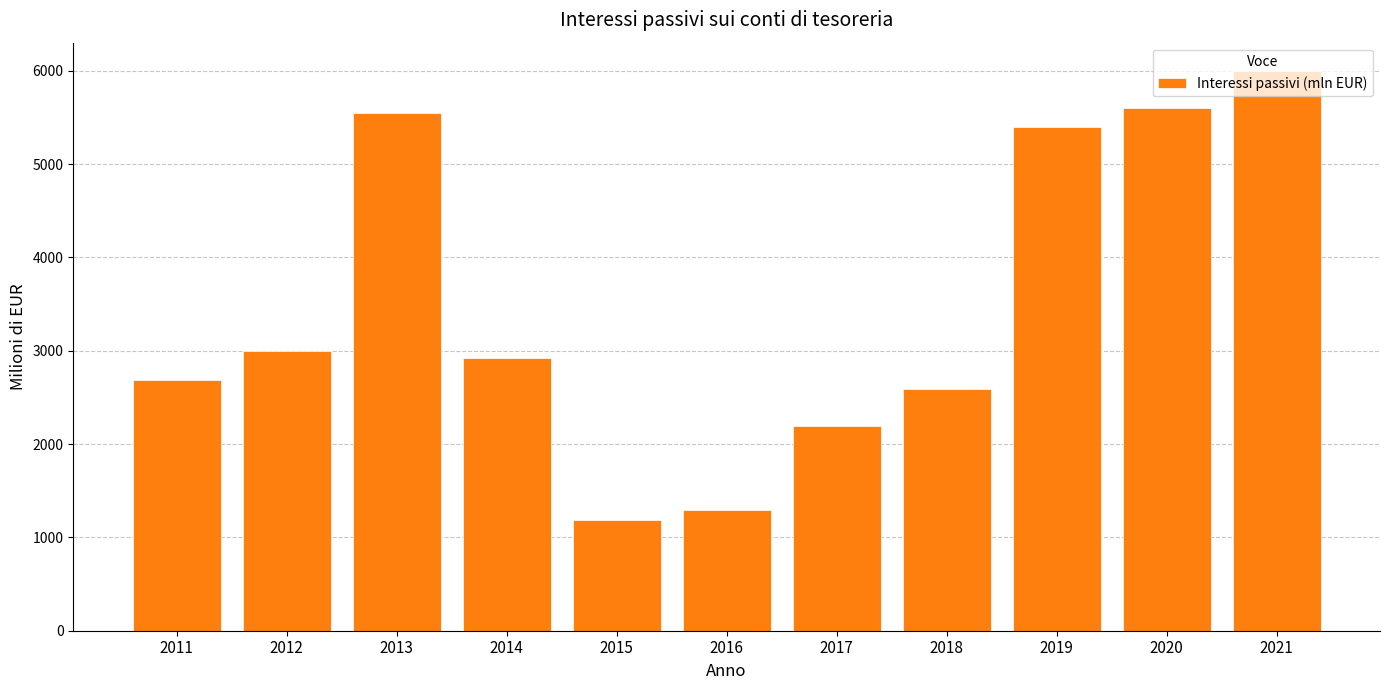

The value at 2018 is 4339.8. True or false?

False